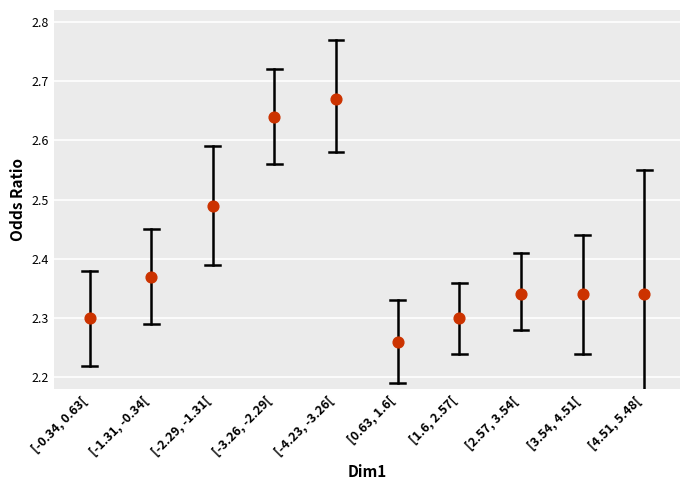

What is the range of Y values (max minus min)?

0.4